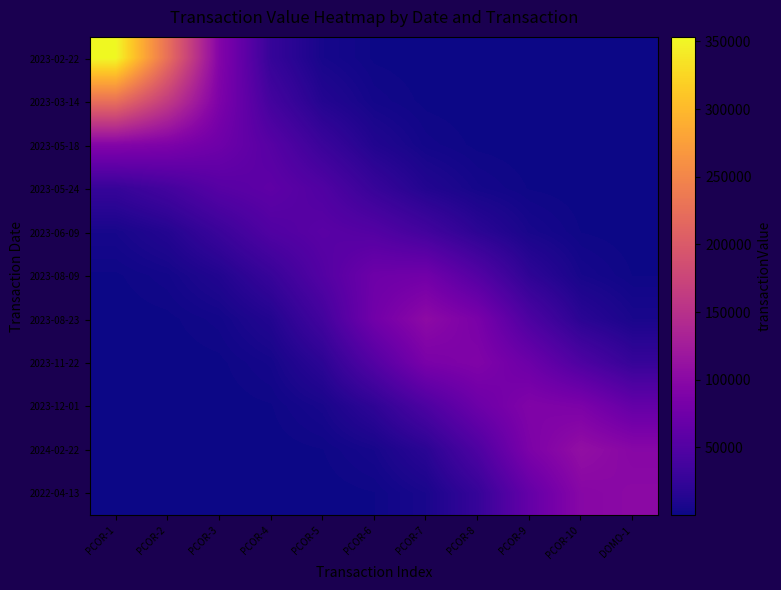

What is the greatest value displayed?

353264.9